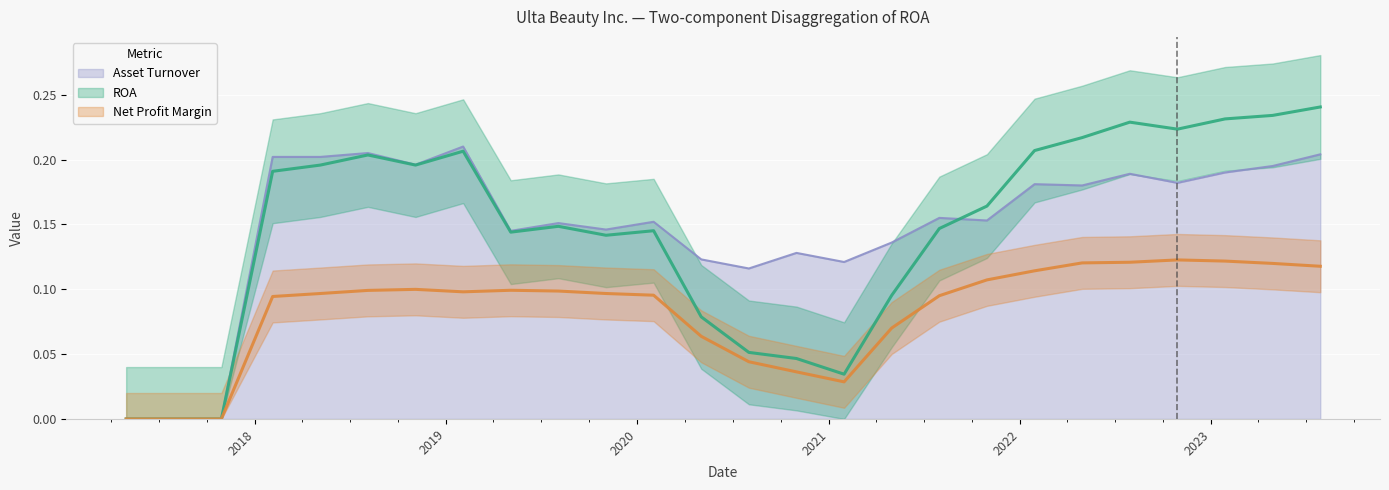

At which category does Net Profit Margin reach its first local valley?

2019-02-02